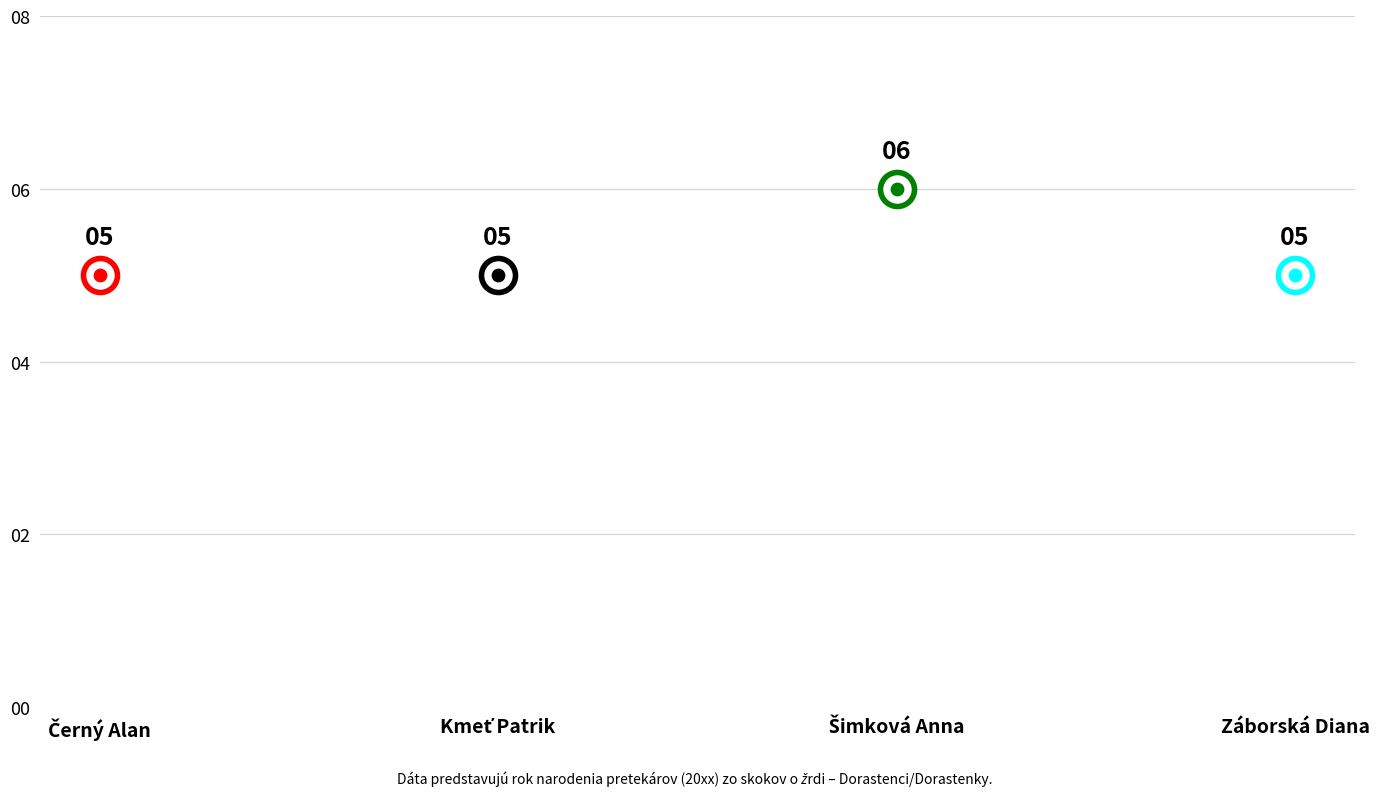

What is the change in value from Kmeť Patrik to Šimková Anna?

+1